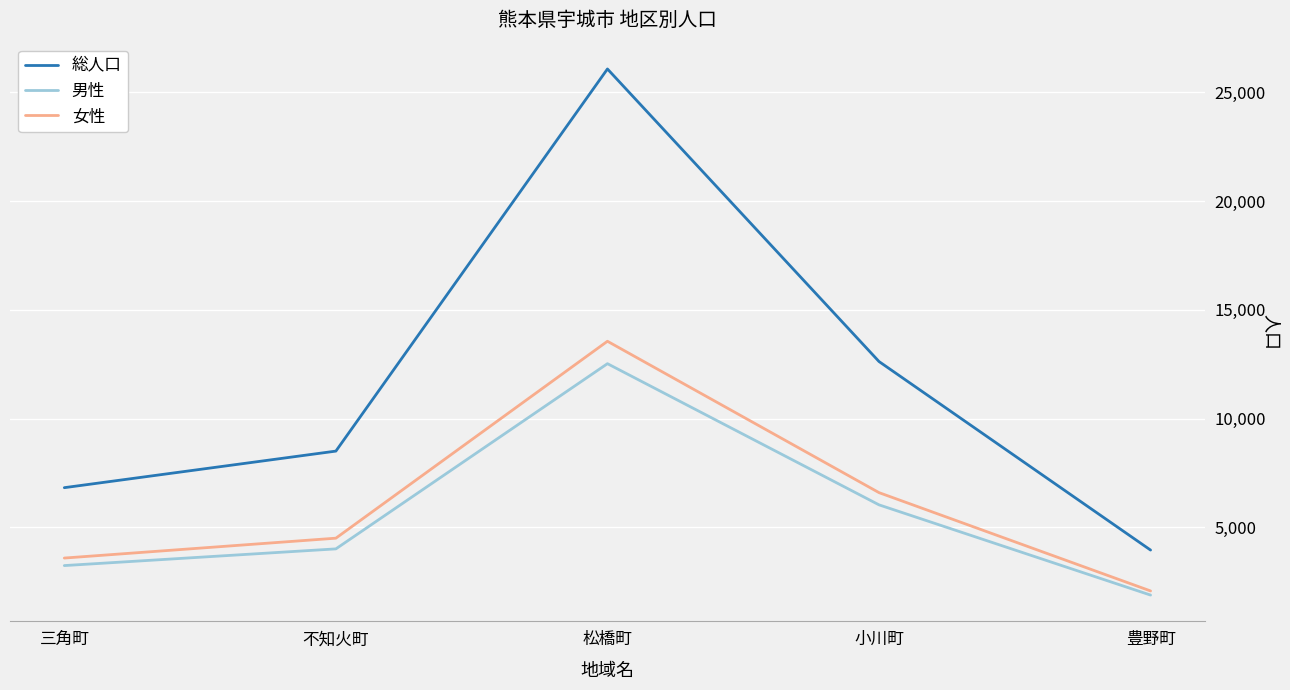

True or false: 女性 and 総人口 intersect in this chart.

False